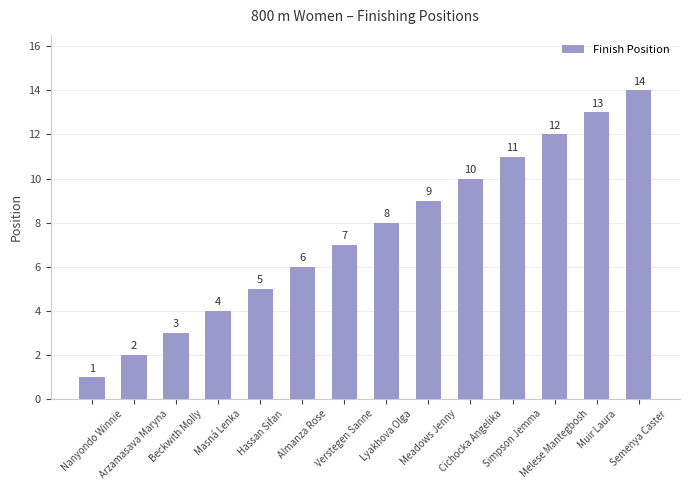

Are the bars horizontal?

No